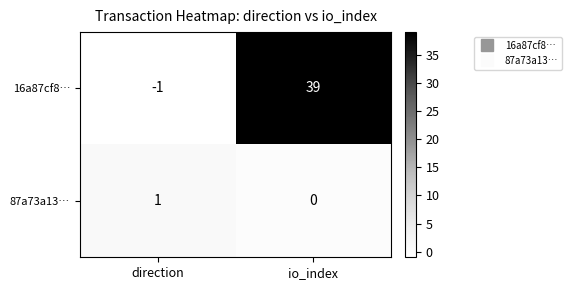

At which label is 16a87cf8… closest to 19?

direction